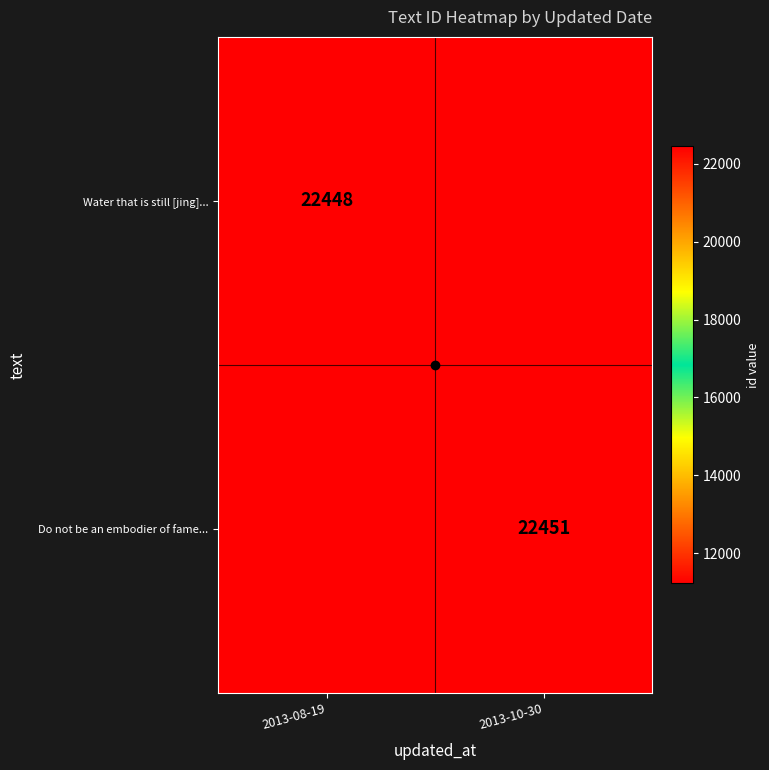

Is the value of Do not be an embodier of fame... at 2013-08-19 greater than the value of Water that is still [jing]... at 2013-10-30?

No